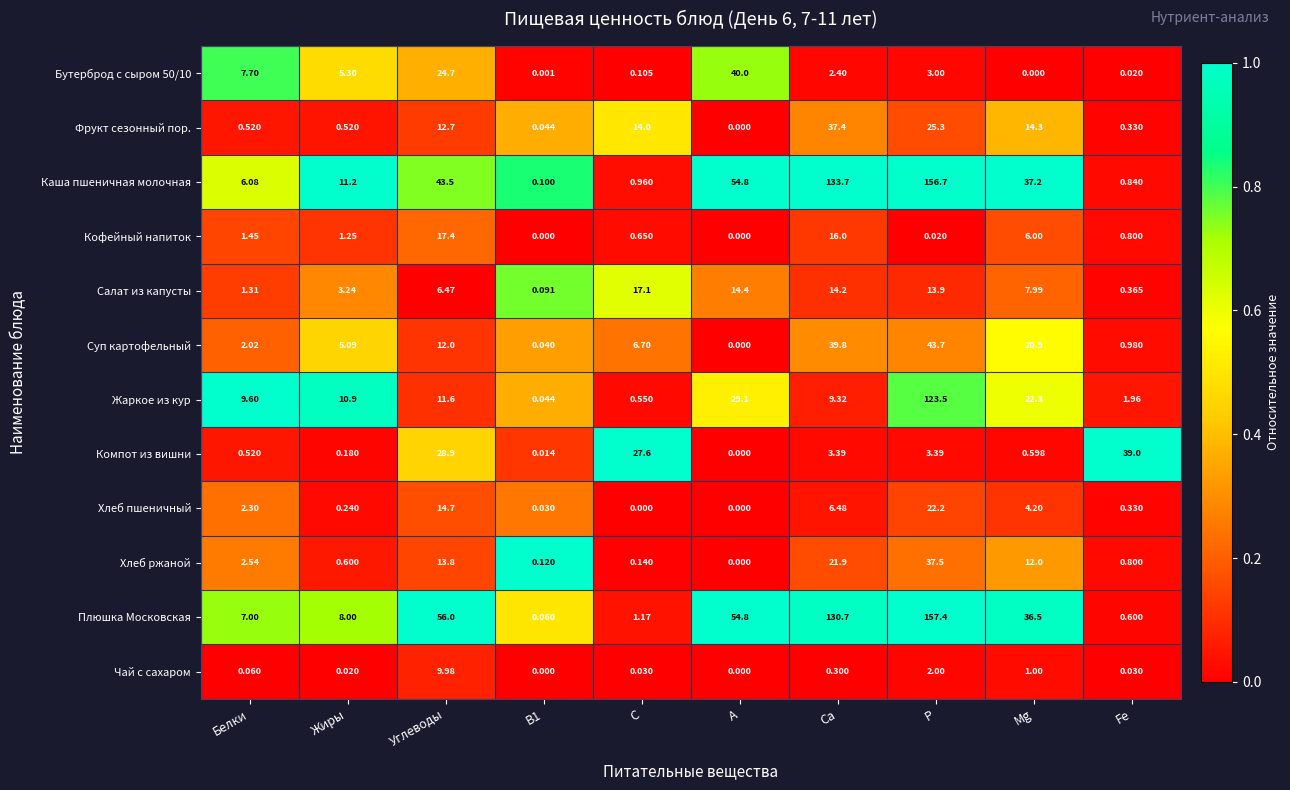

Between P and Fe, which series saw the biggest shift?

Плюшка Московская